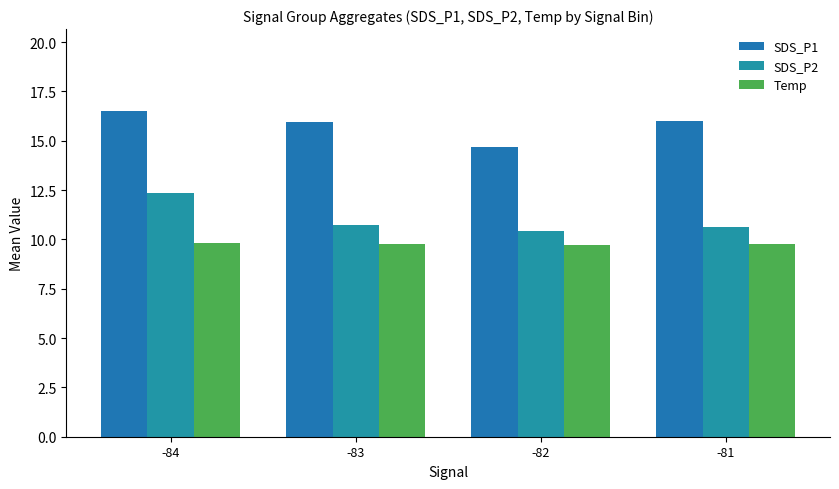

What is the total value across all series at -83?

36.5